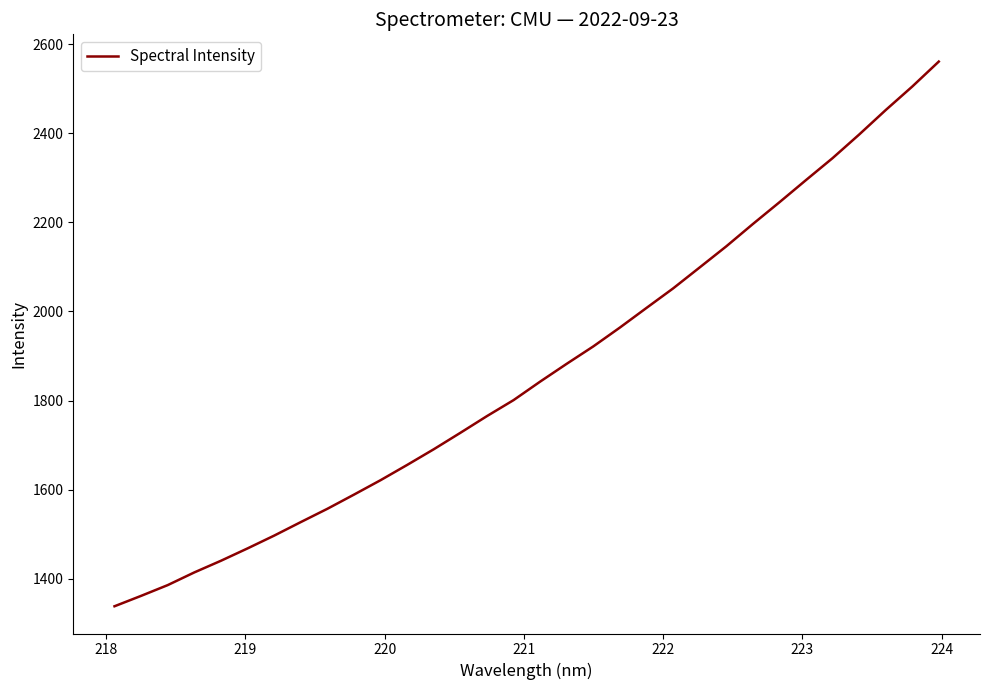

What is the minimum value shown in the chart?

1337.9